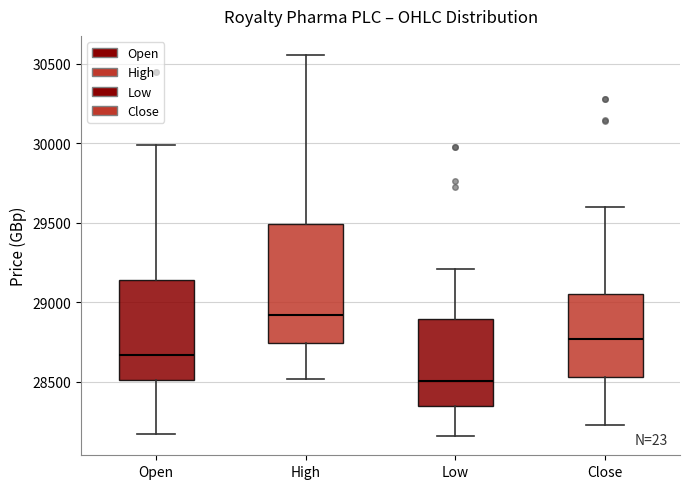

Which box's median line is the highest?

High